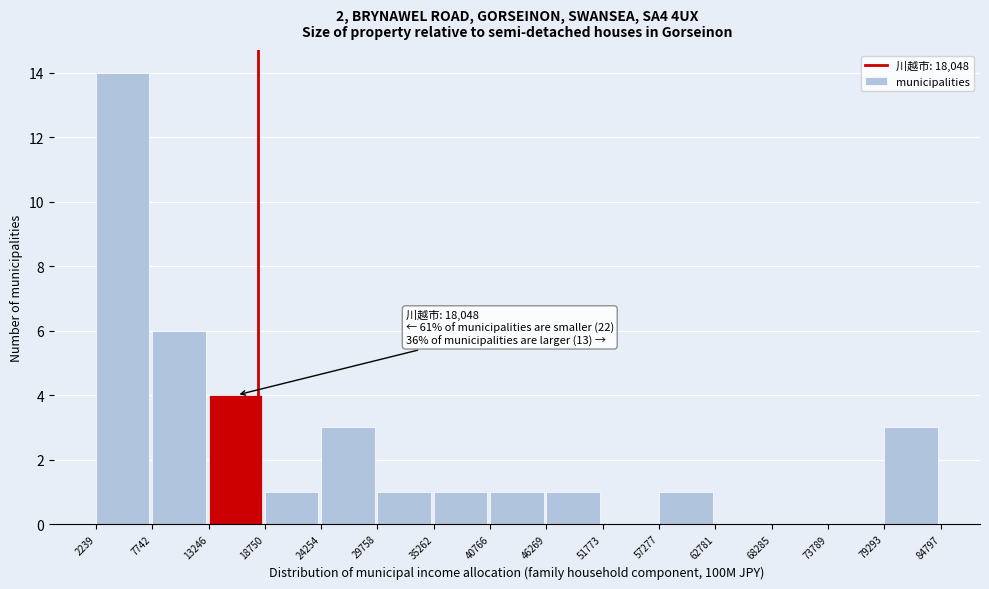

Which range on the x-axis has the tallest bar?

2239 to 7742